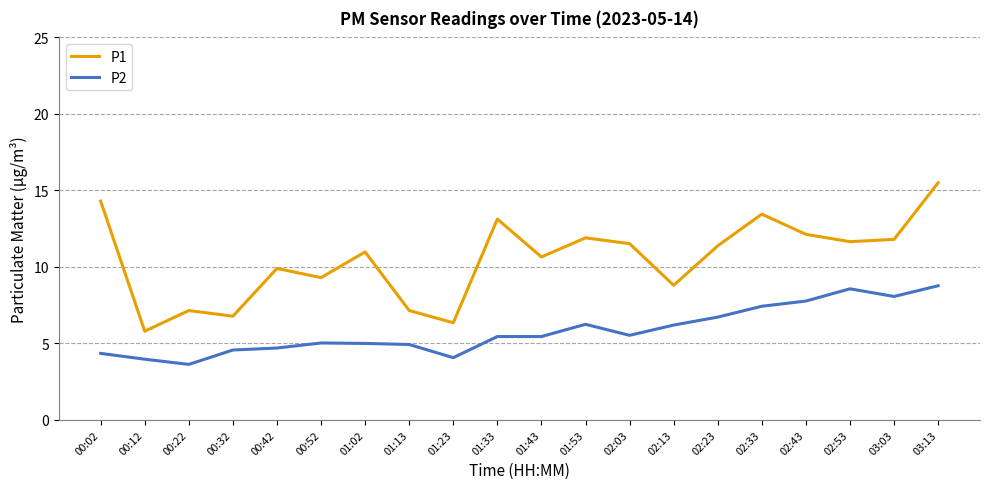

Does the chart have visible grid lines?

Yes